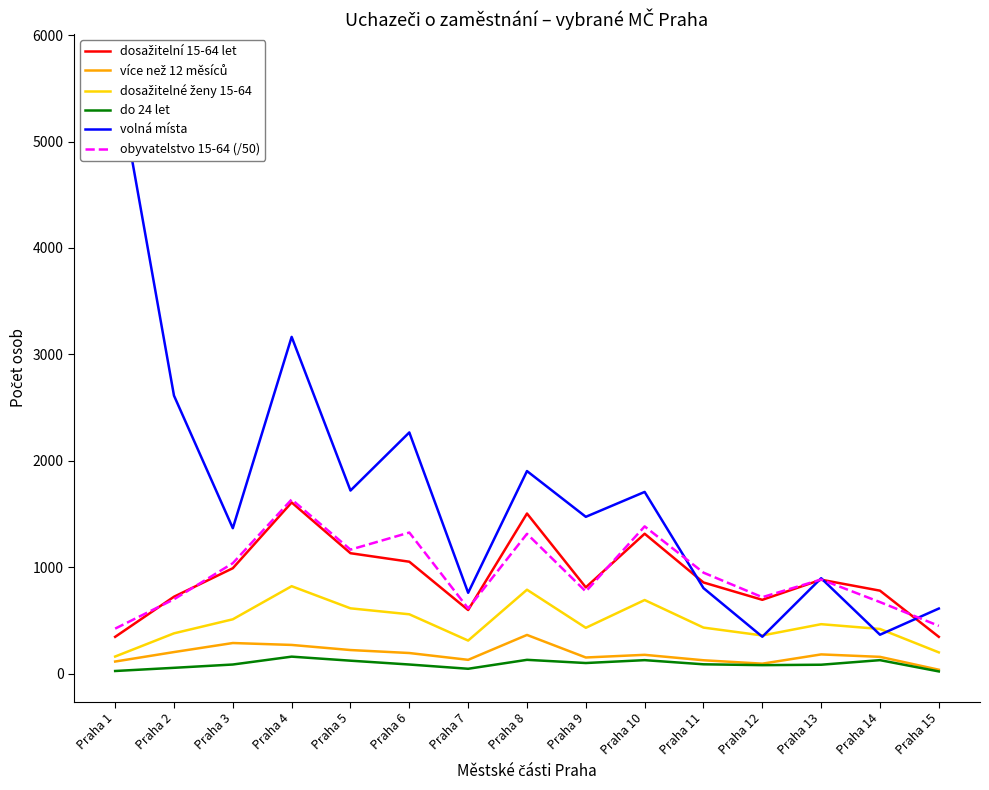

Does the chart display data point markers on the line(s)?

No